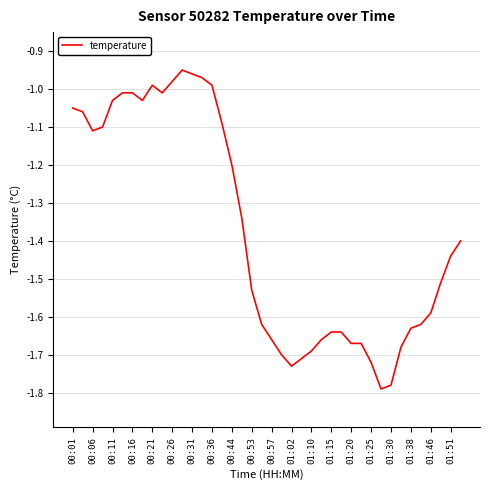

How many lines are shown in the chart?

1